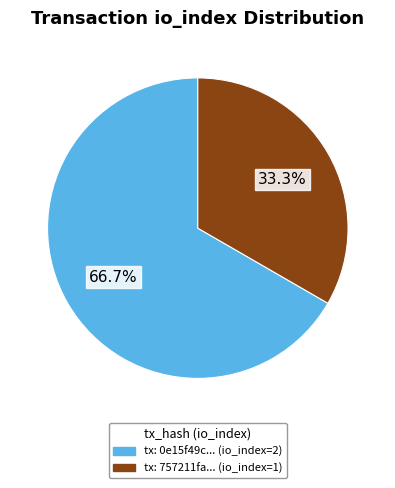

Does any single category account for the majority?

Yes